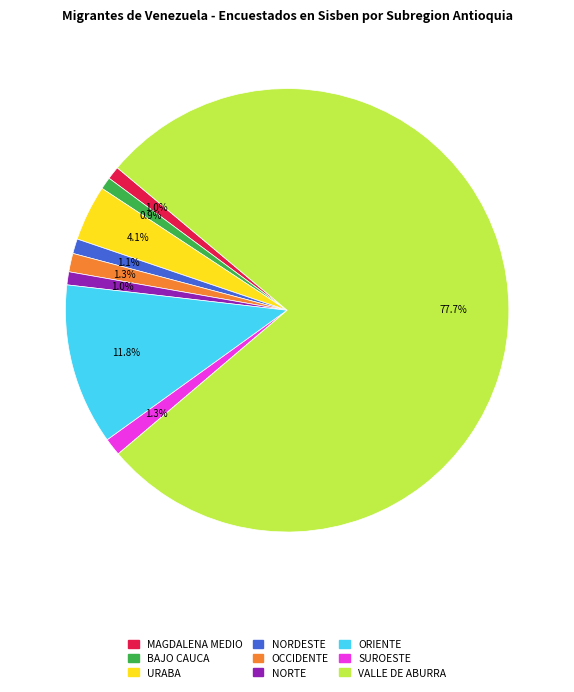

Which has a higher value, ORIENTE or NORTE?

ORIENTE